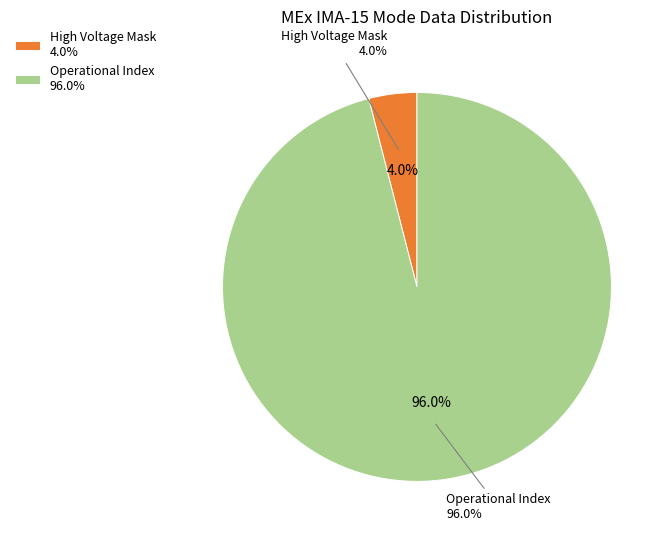

What is the majority slice?

Operational Index